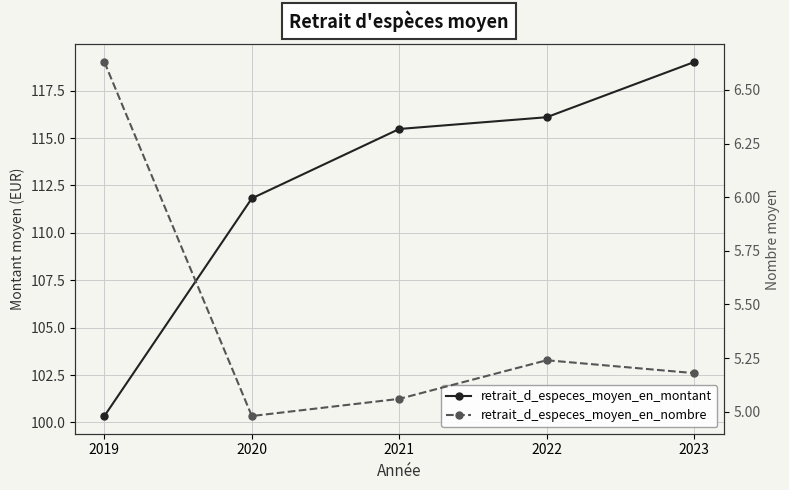

What is the average value of the retrait_d_especes_moyen_en_nombre series?

5.4